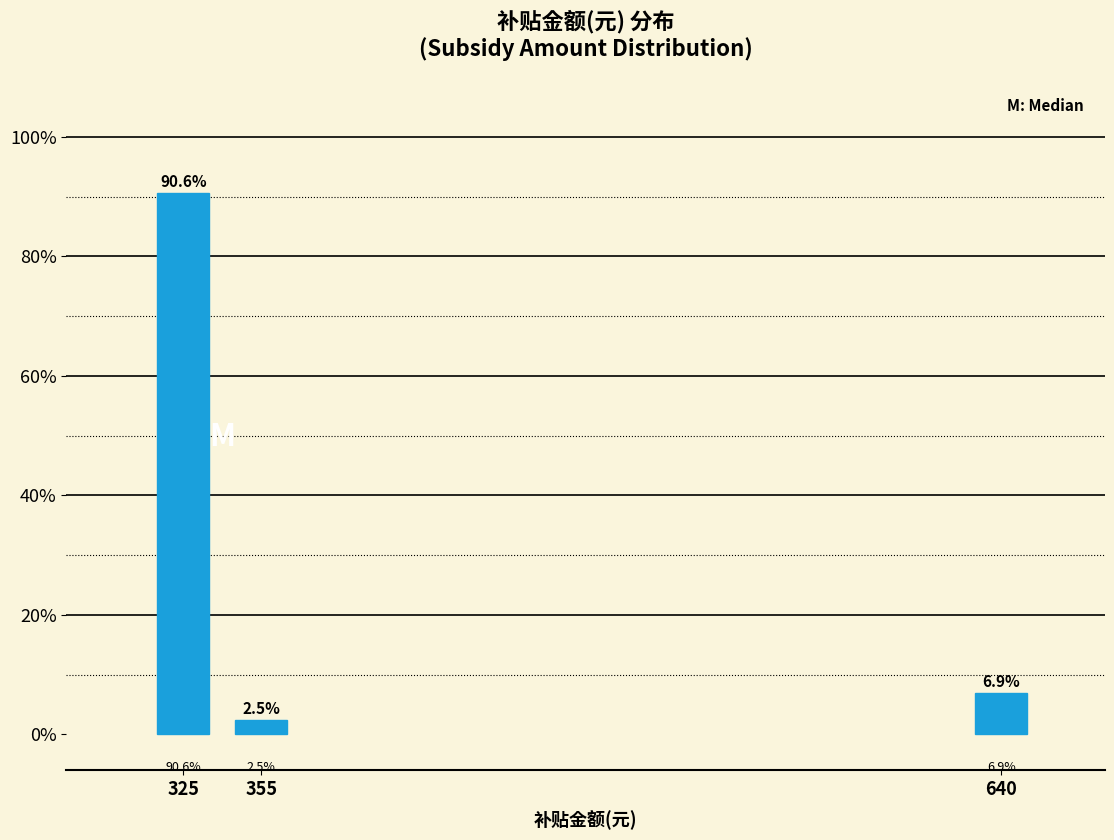

Reading right to left, extract all data points from this chart.

6.9	2.5	90.6